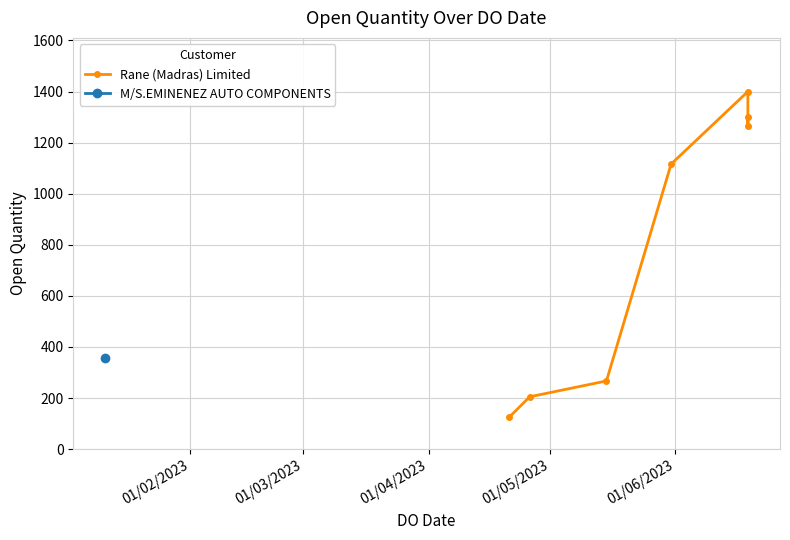

What is the difference between the values at 01/06/2023 and 01/02/2023?

1274